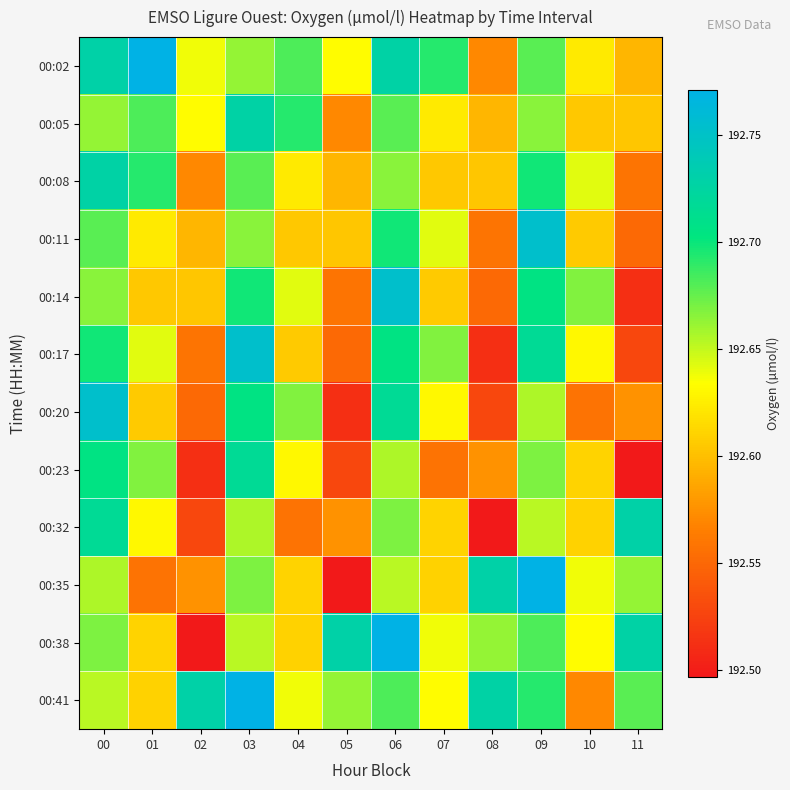

What is the difference between the highest and lowest values at 05?

0.2